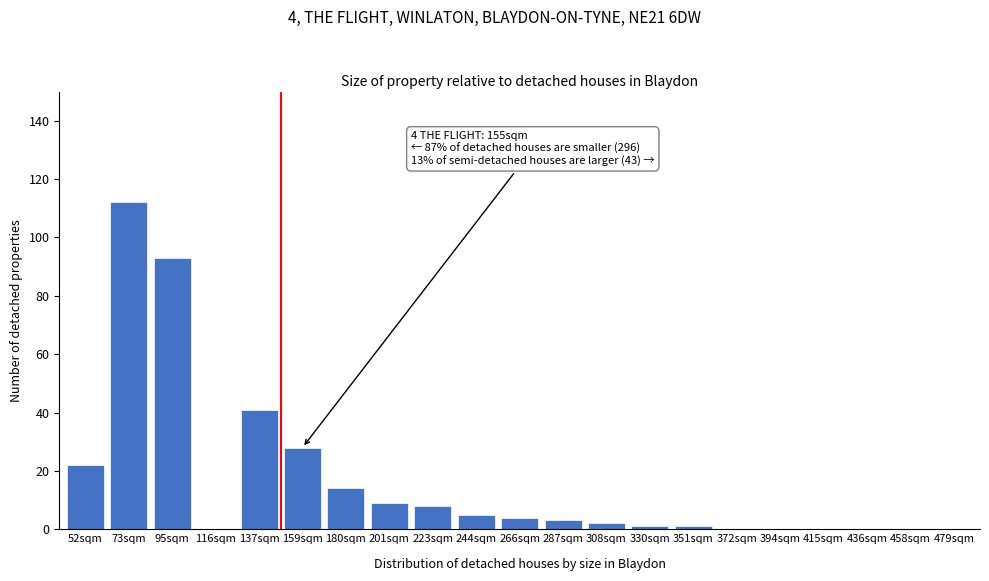

Reading left to right, extract all data points from this chart.

52sqm=22	73sqm=112	95sqm=93	116sqm=0	137sqm=41	159sqm=28	180sqm=14	201sqm=9	223sqm=8	244sqm=5	266sqm=4	287sqm=3	308sqm=2	330sqm=1	351sqm=1	372sqm=0	394sqm=0	415sqm=0	436sqm=0	458sqm=0	479sqm=0